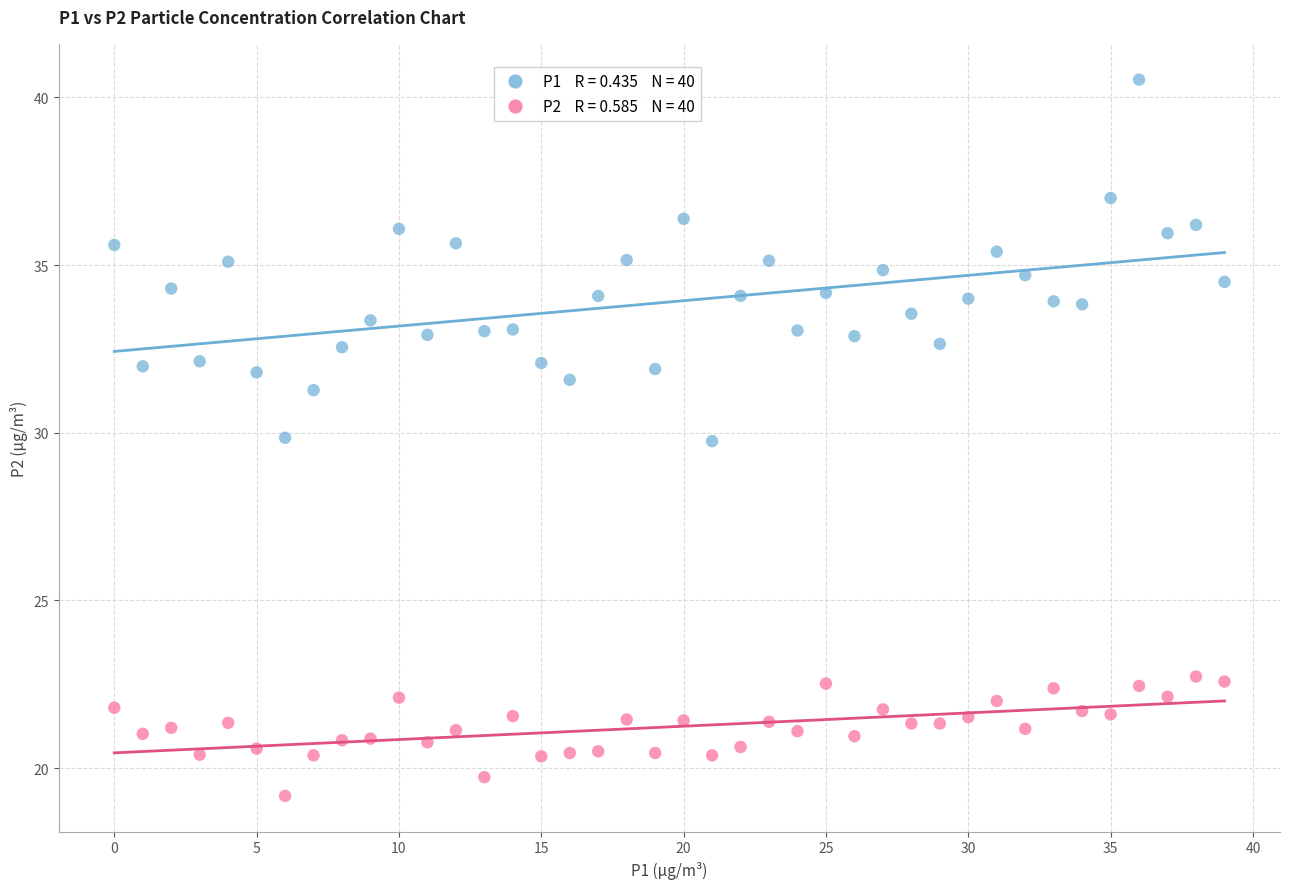

Across all data points, what is the range of Y values (max minus min)?

21.4